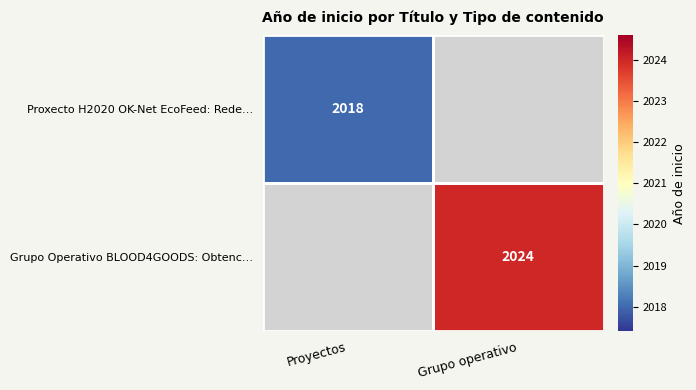

Is it true that Proxecto H2020 OK-Net EcoFeed: Rede… equals 2018 at Proyectos?

True